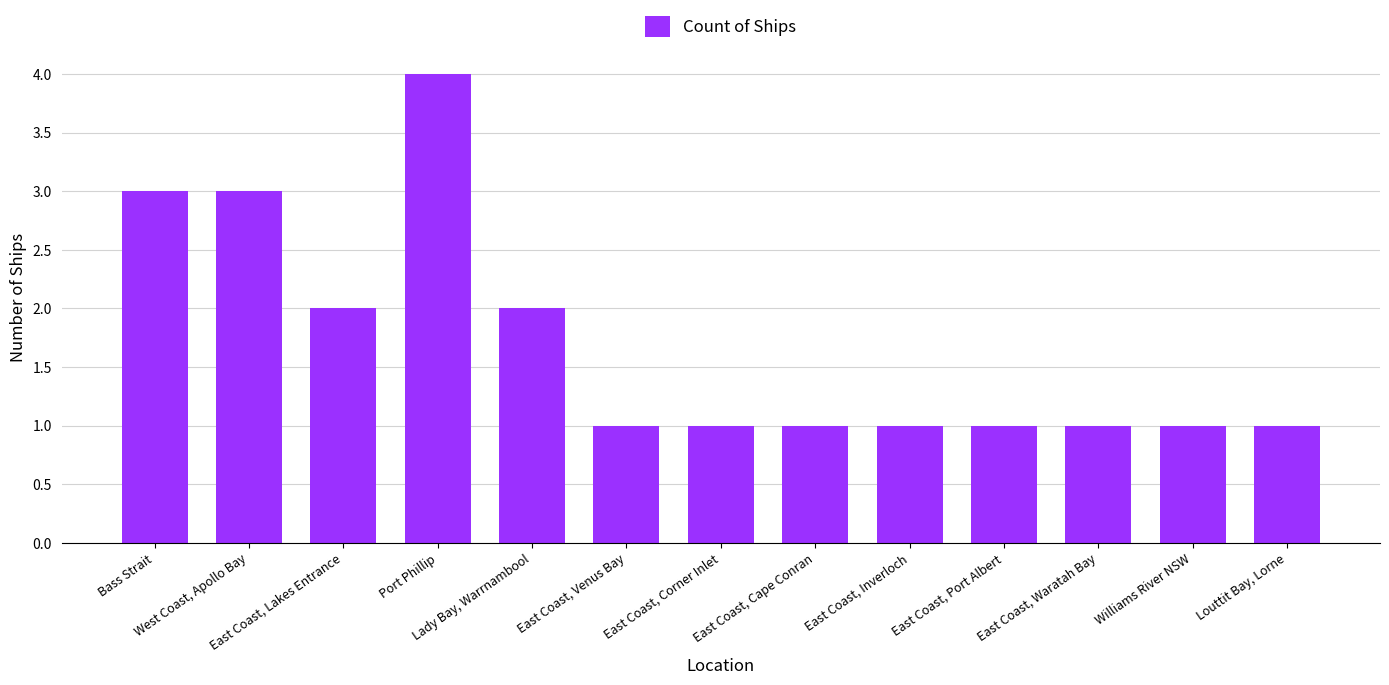

What is the sum of all values?

22